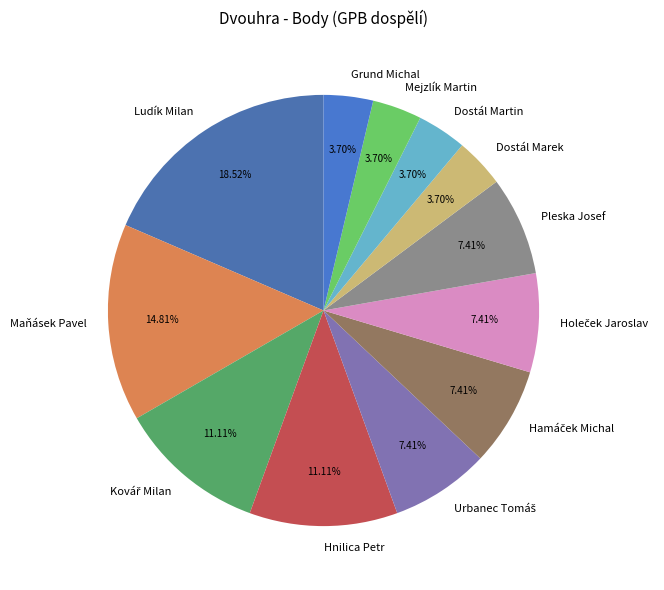

Which slice is the largest?

Ludík Milan